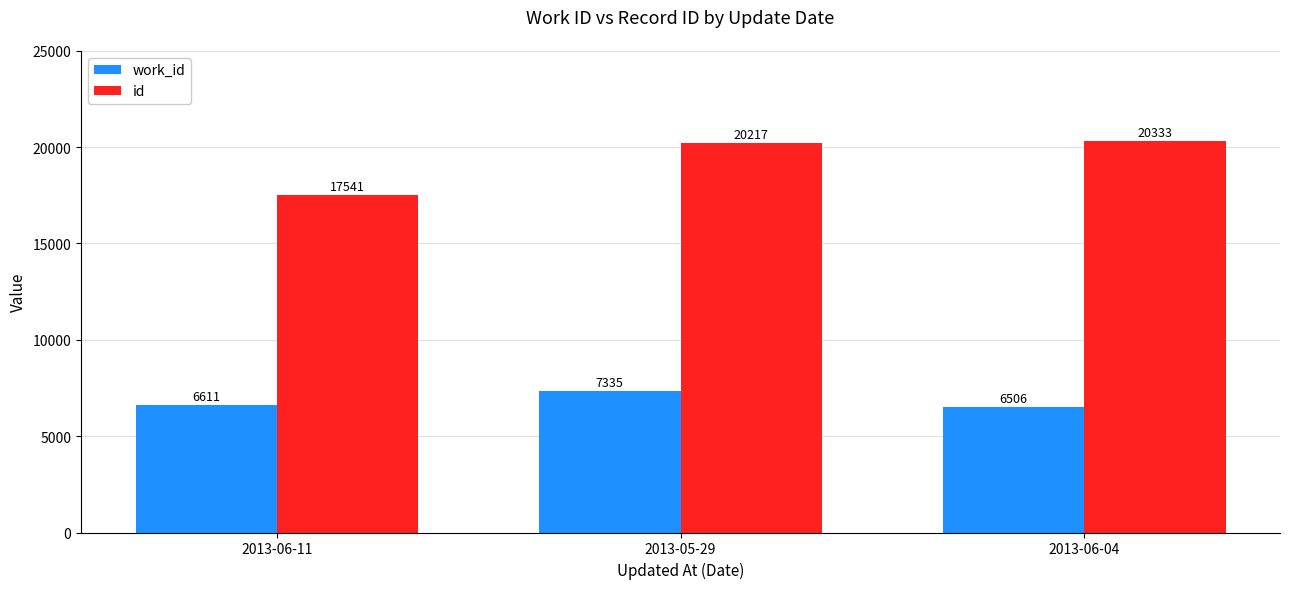

What are all the series names shown in the legend?

work_id, id